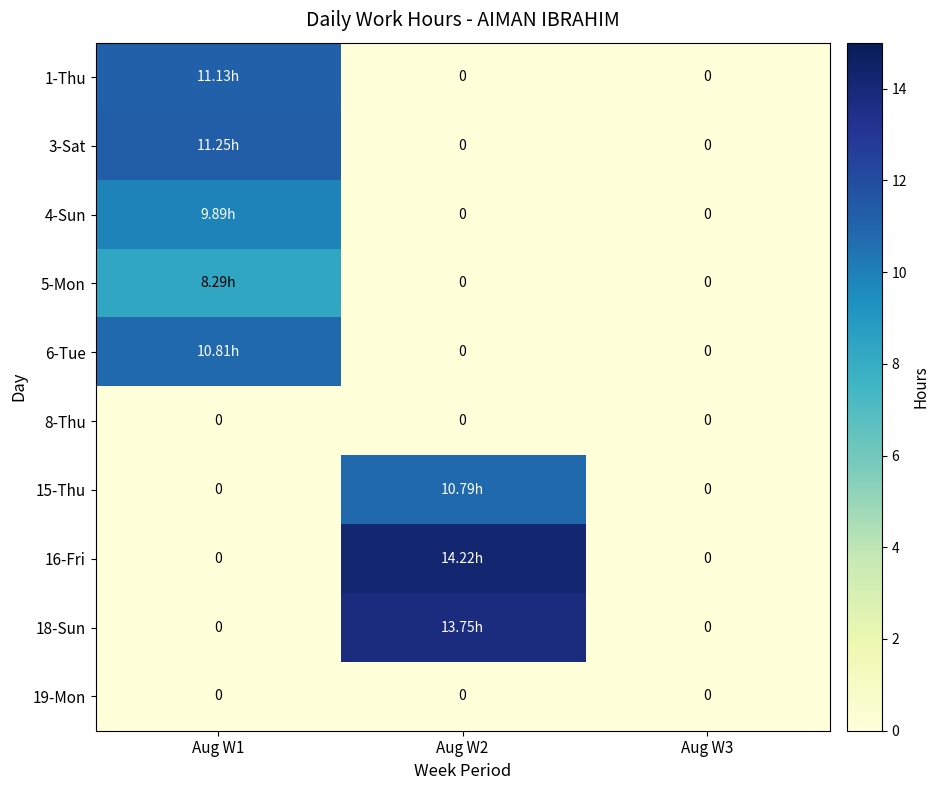

At which label does 8-Thu reach its minimum?

Aug W1